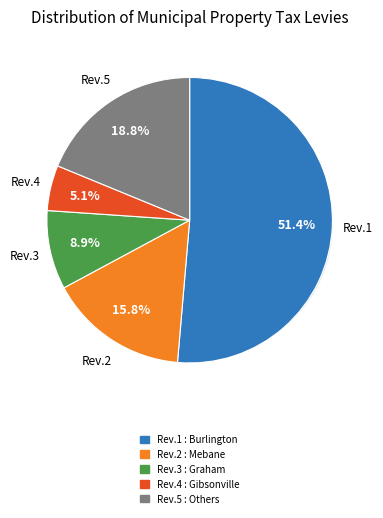

The Ansonville slice represents 1% of the pie. True or false?

False